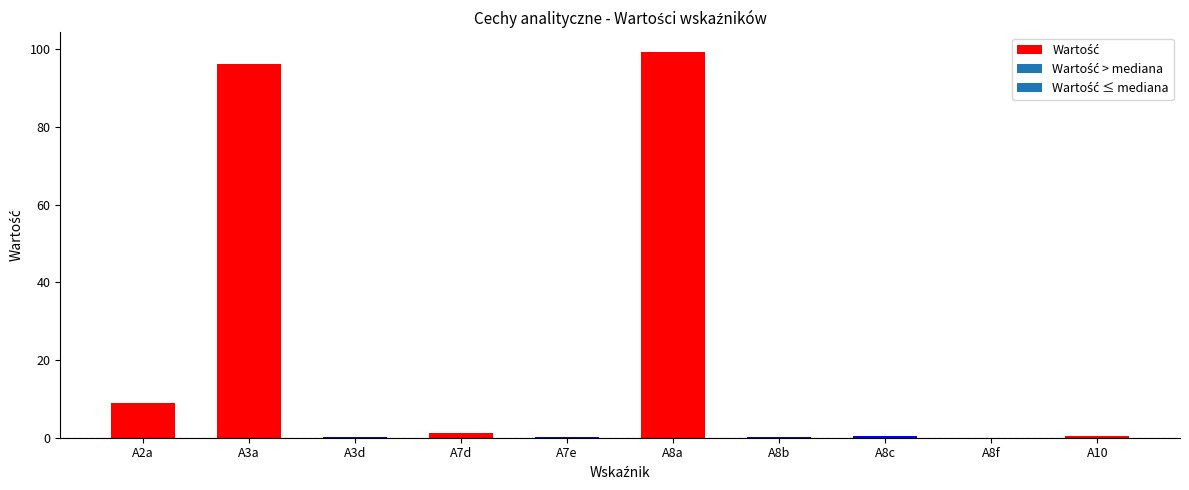

Which category has the highest value across all series?

A8a